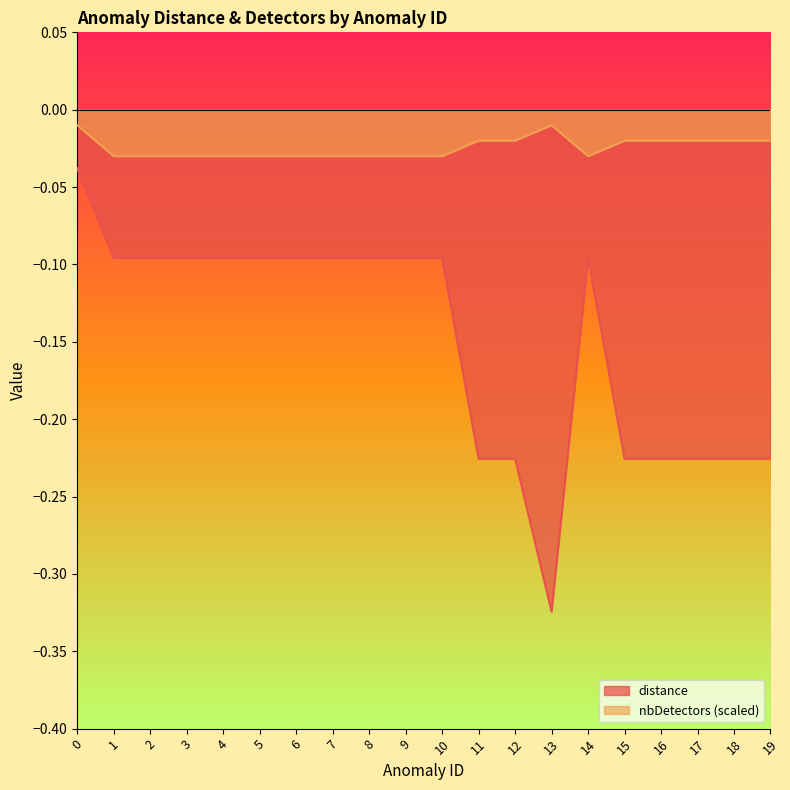

At 8, list the series in order from largest to smallest.

nbDetectors, distance